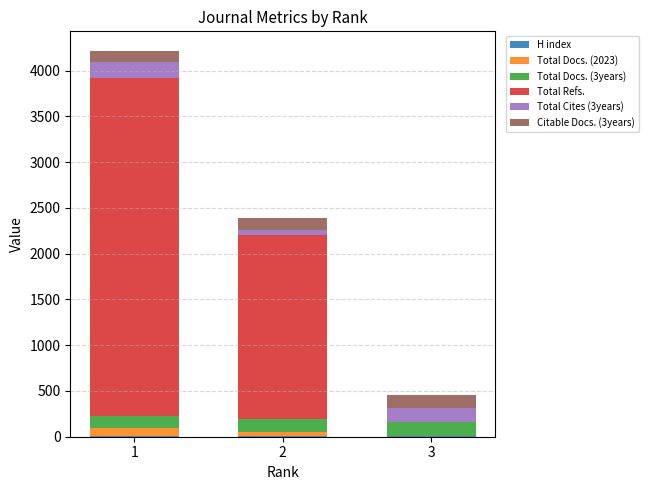

Does the chart contain stacked bars?

Yes